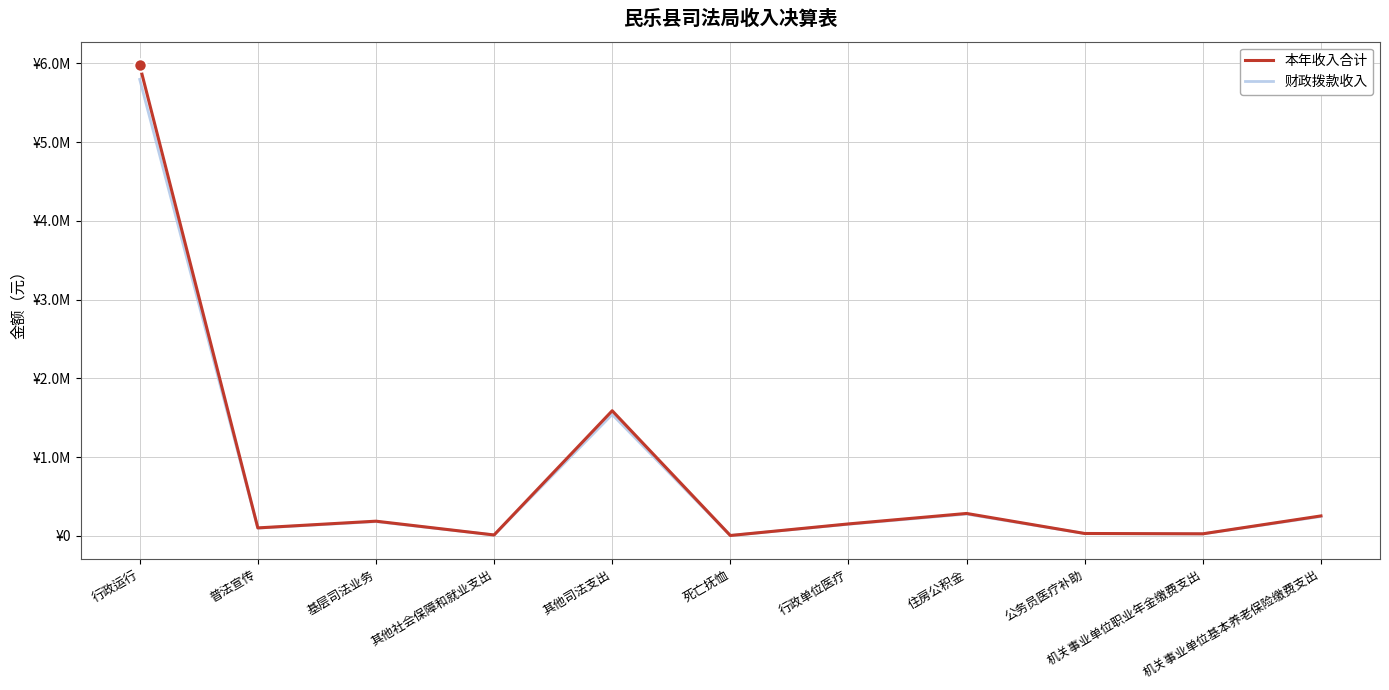

True or false: 本年收入合计 and 财政拨款收入 cross at least once.

False